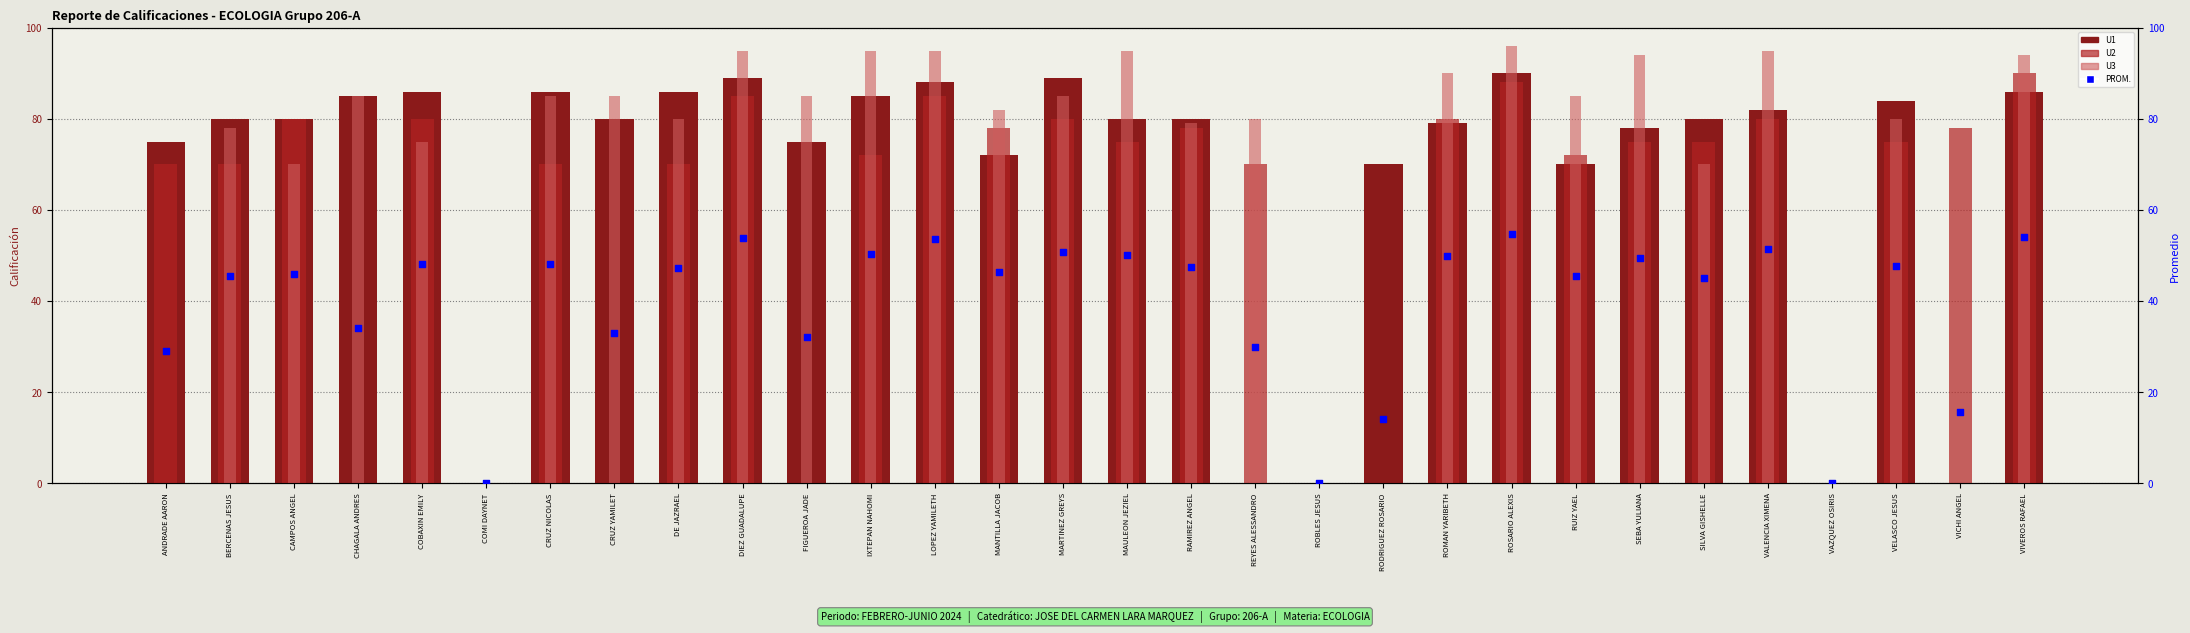

At which category is the sum across all series the highest?

ROSARIO ALEXIS